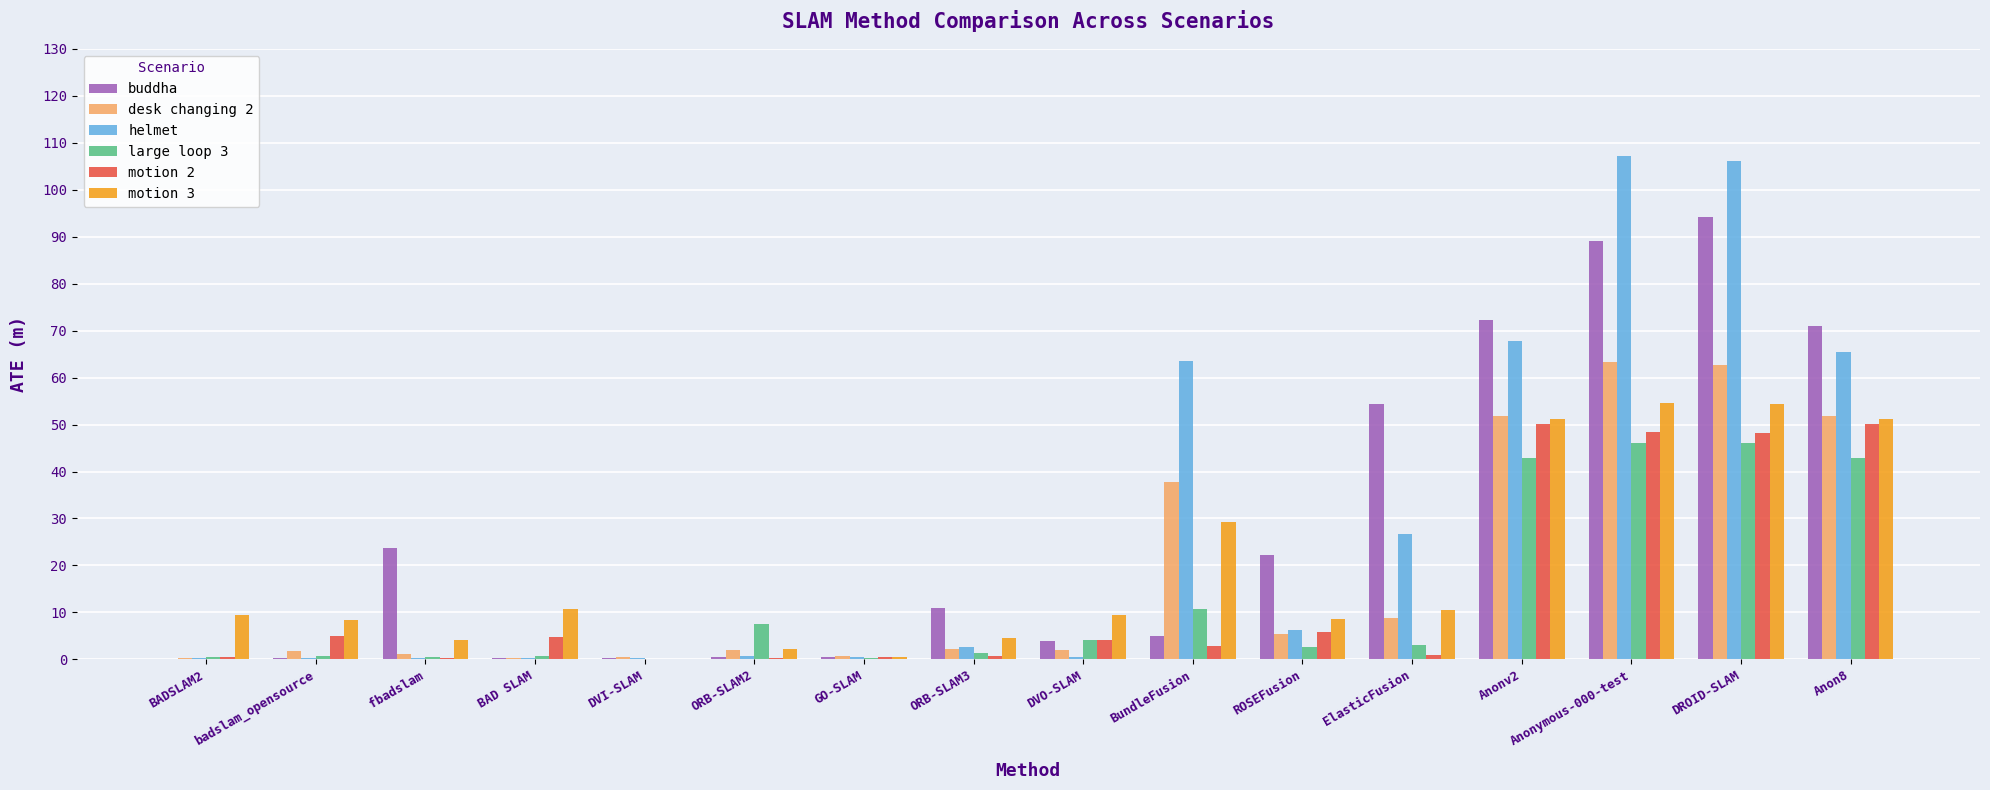

What are all the series names shown in the legend?

buddha, desk changing 2, helmet, large loop 3, motion 2, motion 3